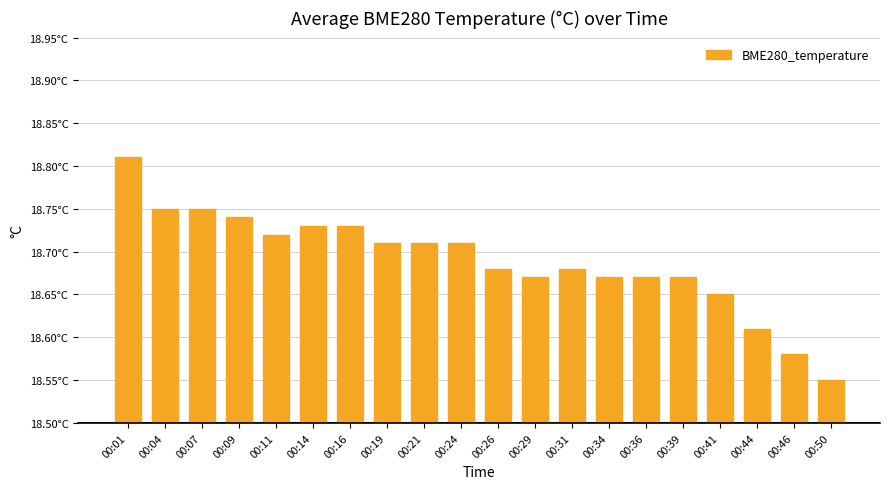

What is the difference between the values at 00:26 and 00:14?

0.1